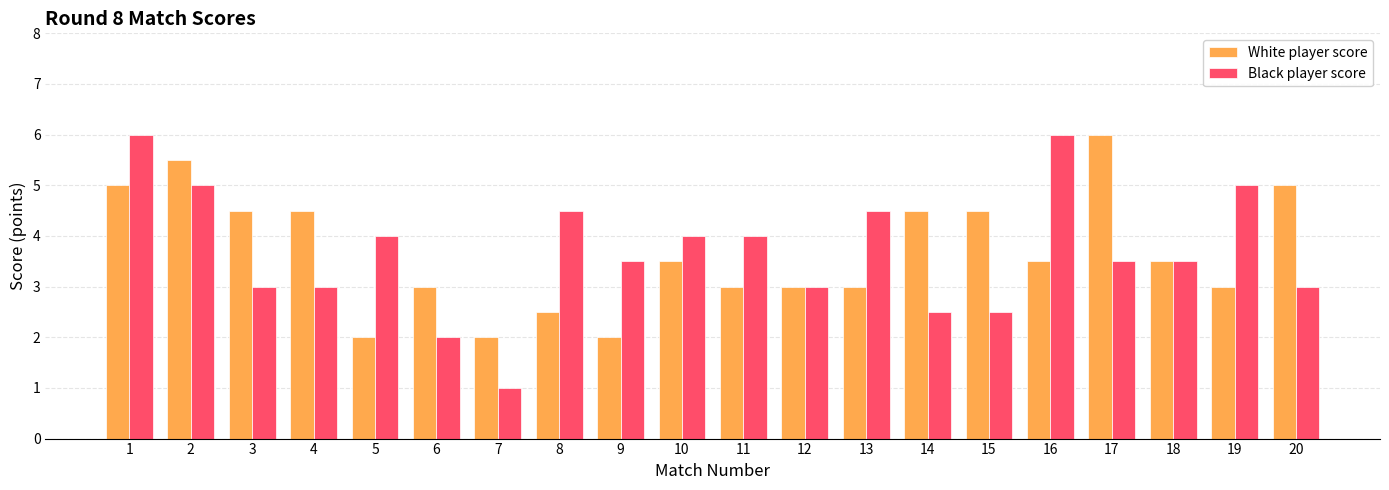

What is the difference between the second highest and second lowest values in the Black player score series?

4.0